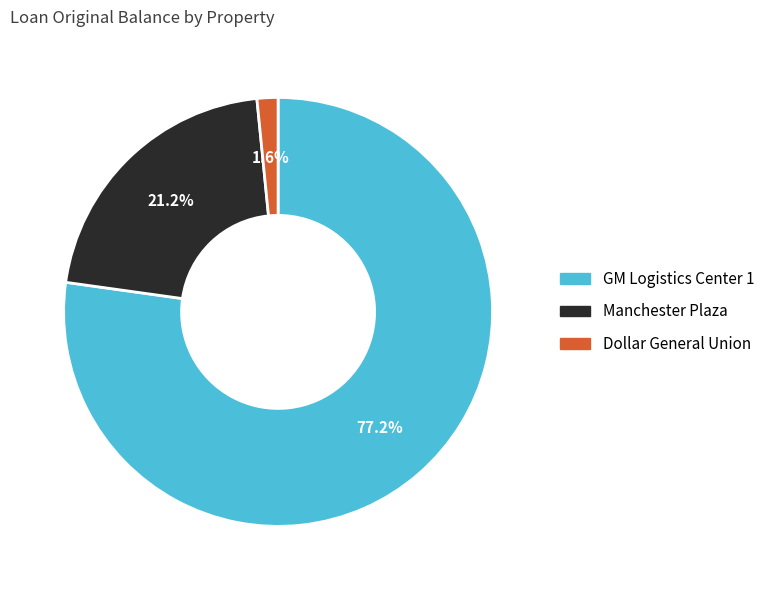

The GM Logistics Center 1 slice represents 65% of the pie. True or false?

False